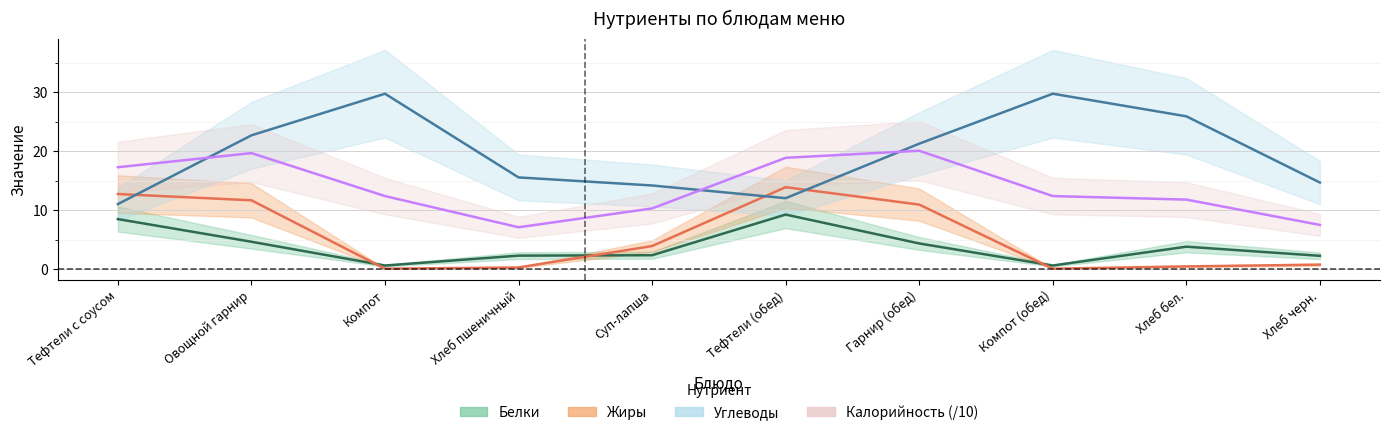

True or false: Белки and Углеводы intersect in this chart.

False